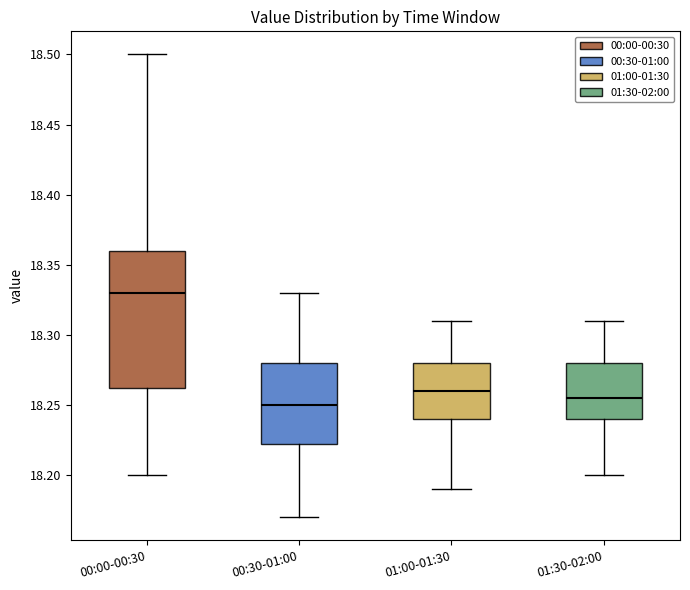

Where does the lower whisker of the box for 00:30-01:00 end on the y-axis? The values are not printed on the chart, so give them approximately, as read against the axis.

18.170